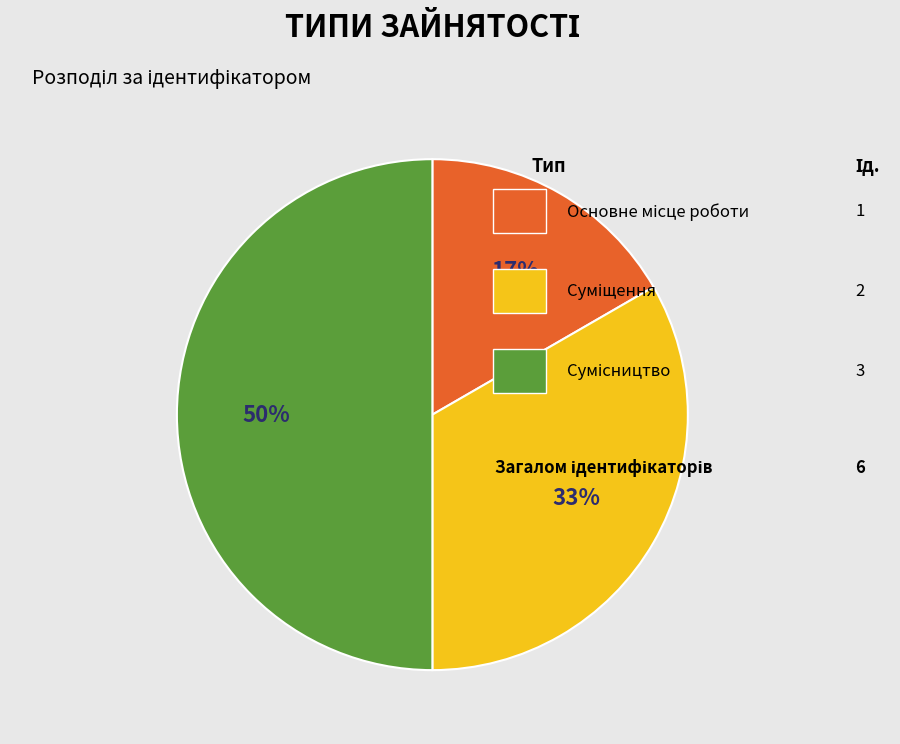

To the nearest percent, what is the difference between the largest and smallest slice percentages?

33%